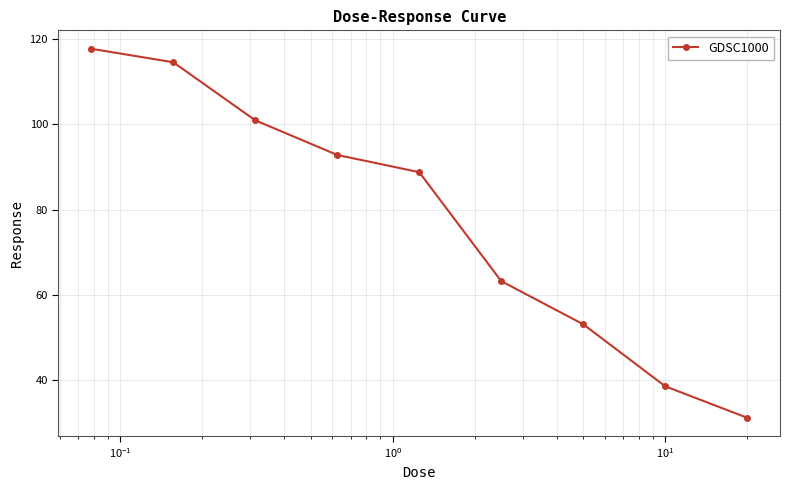

What is the difference between the maximum and minimum values?

86.5